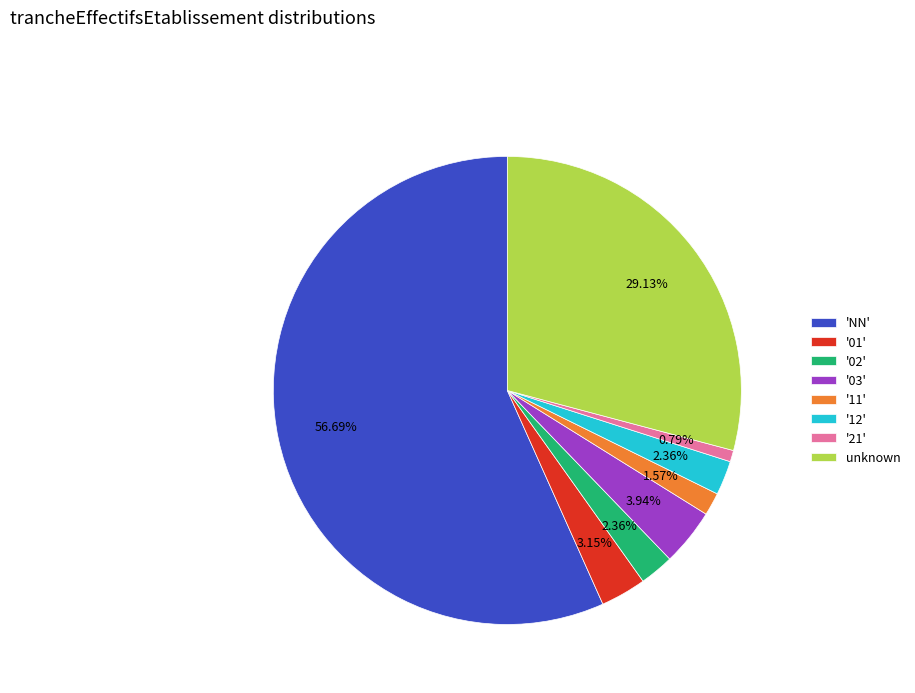

Does 'NN' account for over 50% of the chart?

Yes